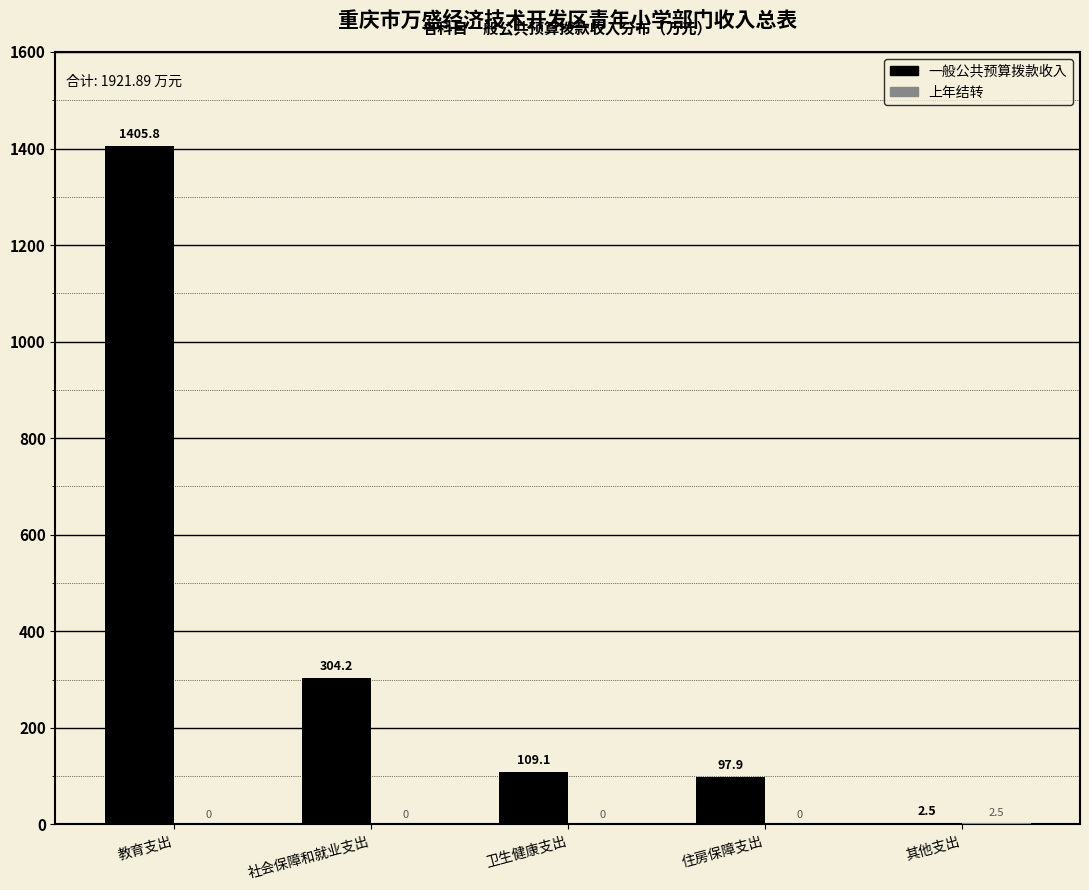

At which category does the chart reach its peak across all series?

教育支出